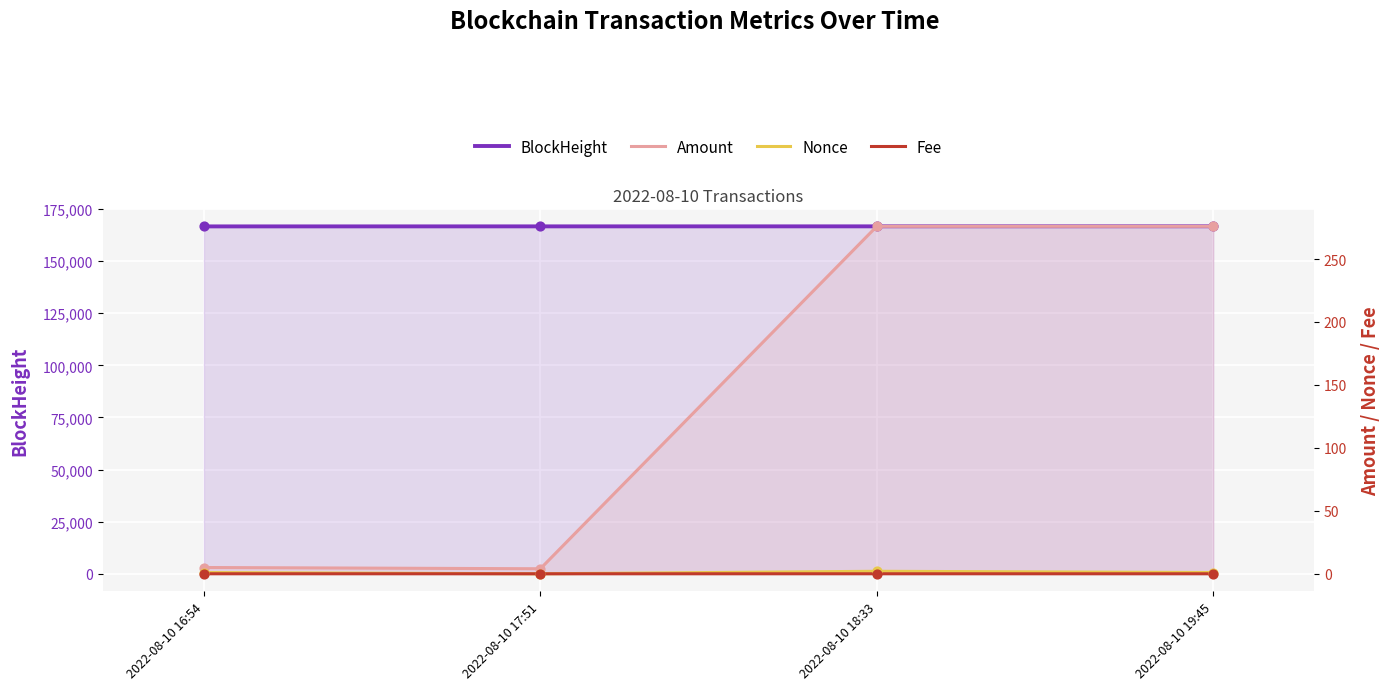

At how many categories does at least one series exceed 44053?

4